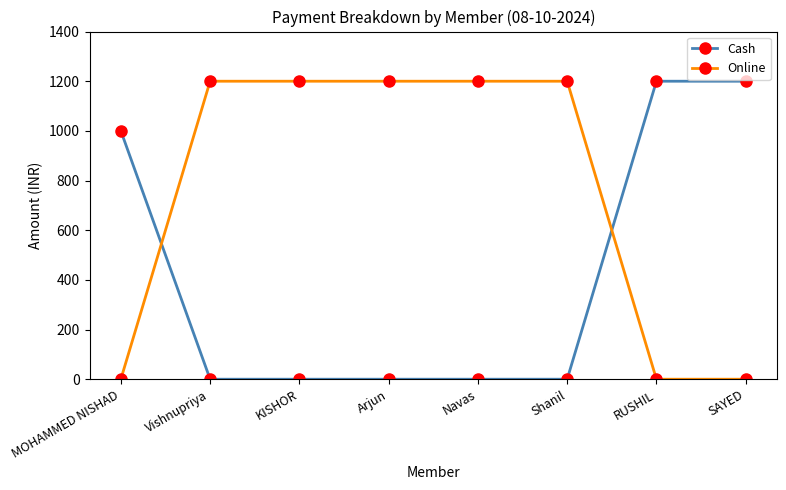

What is the highest value of the Cash series?

1200